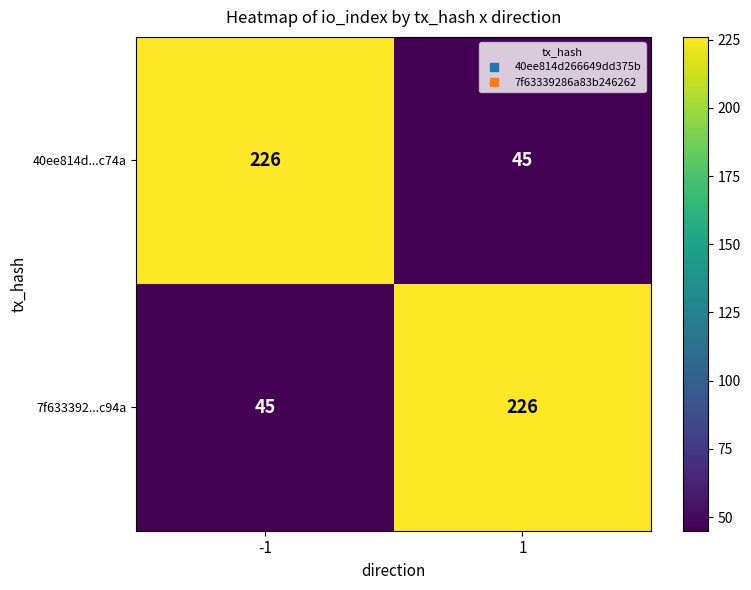

What is the approximate value of 7f633392...c94a at -1?

45